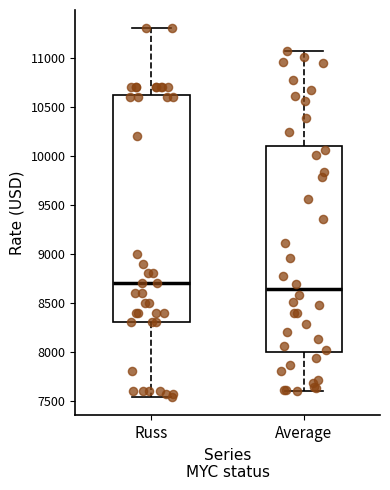

Reading left to right, read every box against the y-axis: the position of its median line, the range the box covers, and the ends of its whiskers. The values are not printed on the chart, so give them approximately, as read against the axis.

Russ: median 8700, box 8300 to 10650, whiskers 7550 to 11300
Average: median 8650, box 8000 to 10100, whiskers 7600 to 11050